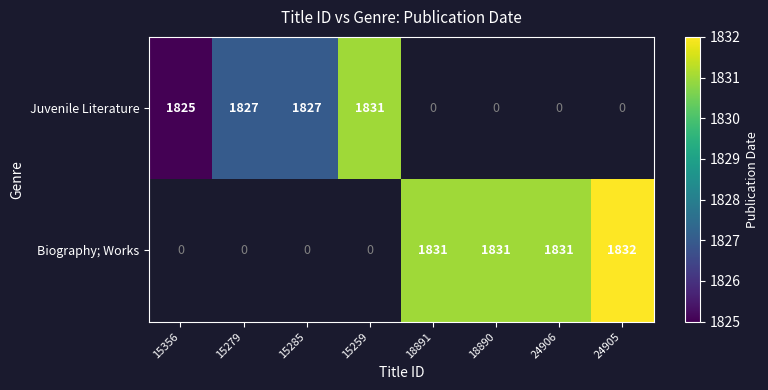

Is the value of Biography; Works at 18891 greater than the value of Juvenile Literature at 15279?

Yes